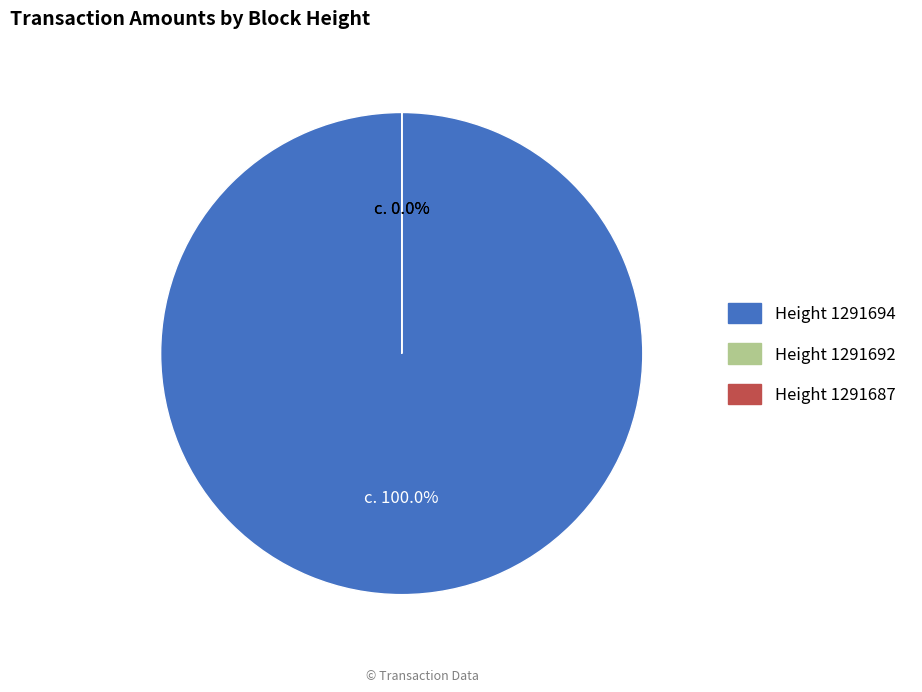

What is the smallest slice in the pie chart?

1291687